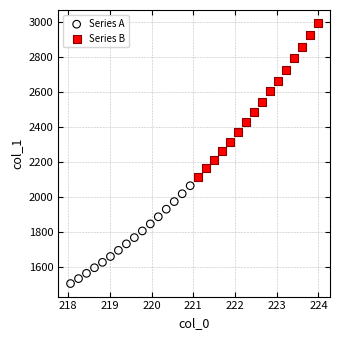

Which series has the widest spread of Y values?

Series B